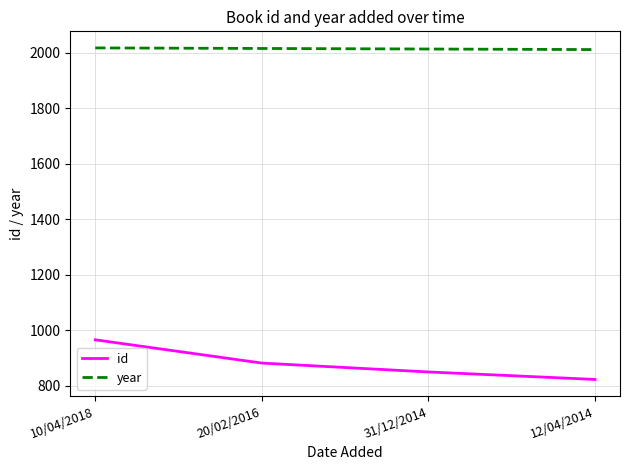

Which series has the widest spread of values?

id